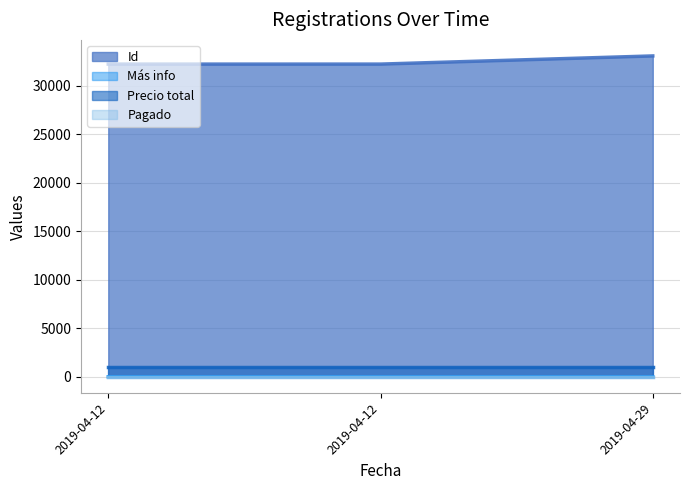

Does the chart have visible grid lines?

Yes